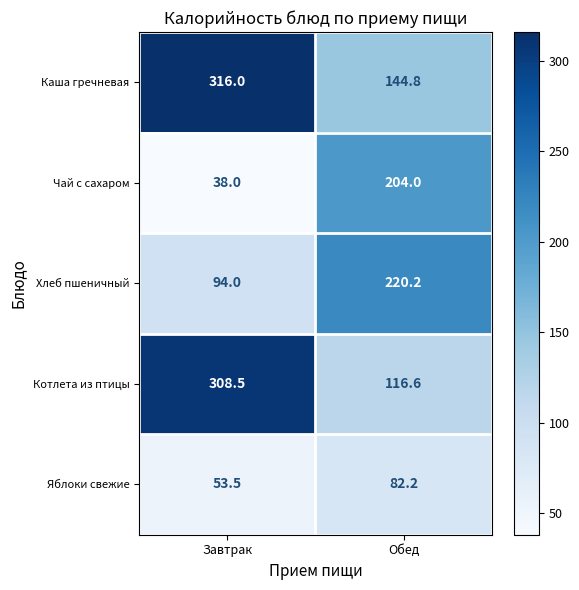

Reading left to right, list all the values displayed in this chart.

Каша гречневая: Завтрак=316.0	Обед=144.8
Чай с сахаром: Завтрак=38.0	Обед=204.0
Хлеб пшеничный: Завтрак=94.0	Обед=220.2
Котлета из птицы: Завтрак=308.5	Обед=116.6
Яблоки свежие: Завтрак=53.5	Обед=82.2